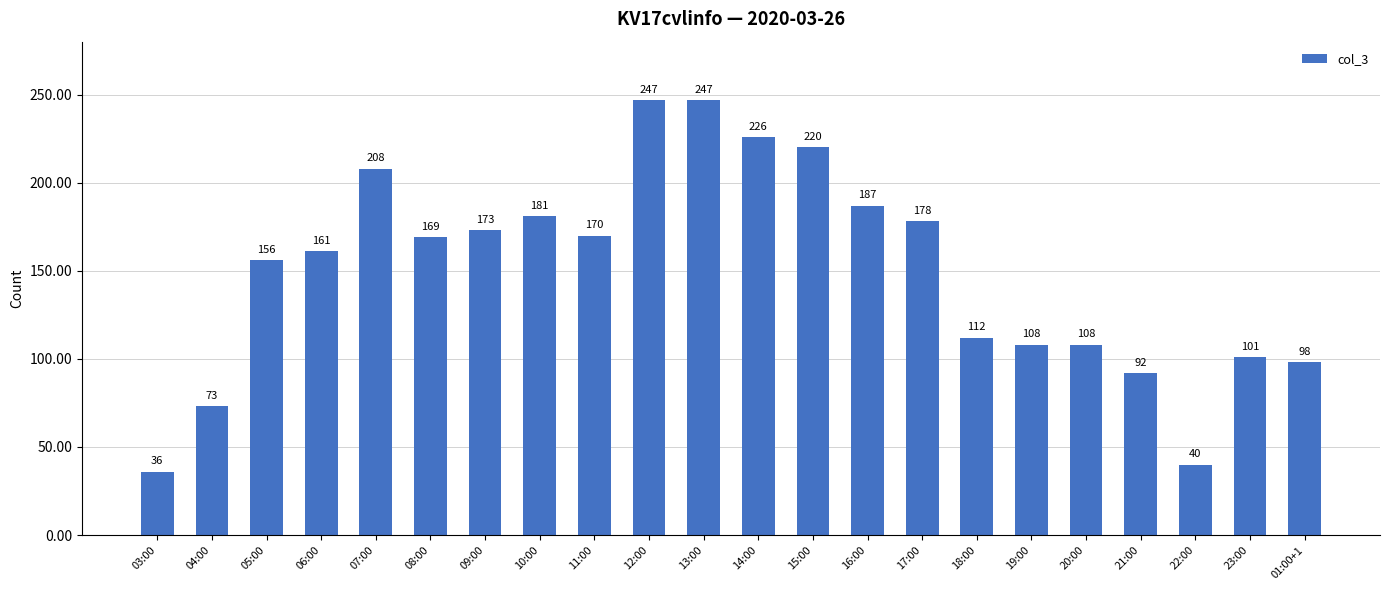

What is the difference between the second highest and second lowest values?

207